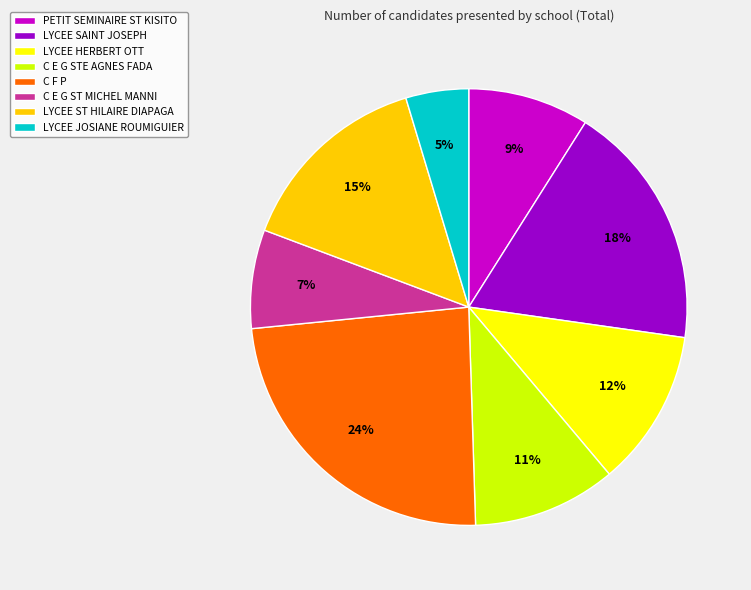

Is the sum of C E G STE AGNES FADA and LYCEE HERBERT OTT greater than half?

No